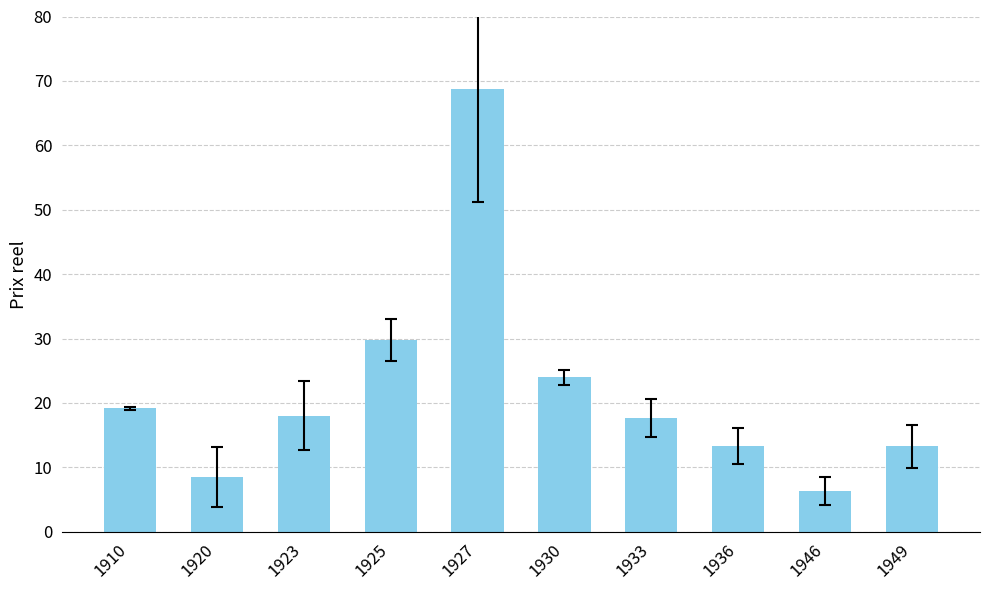

What is the change in value from 1910 to 1949?

-5.9